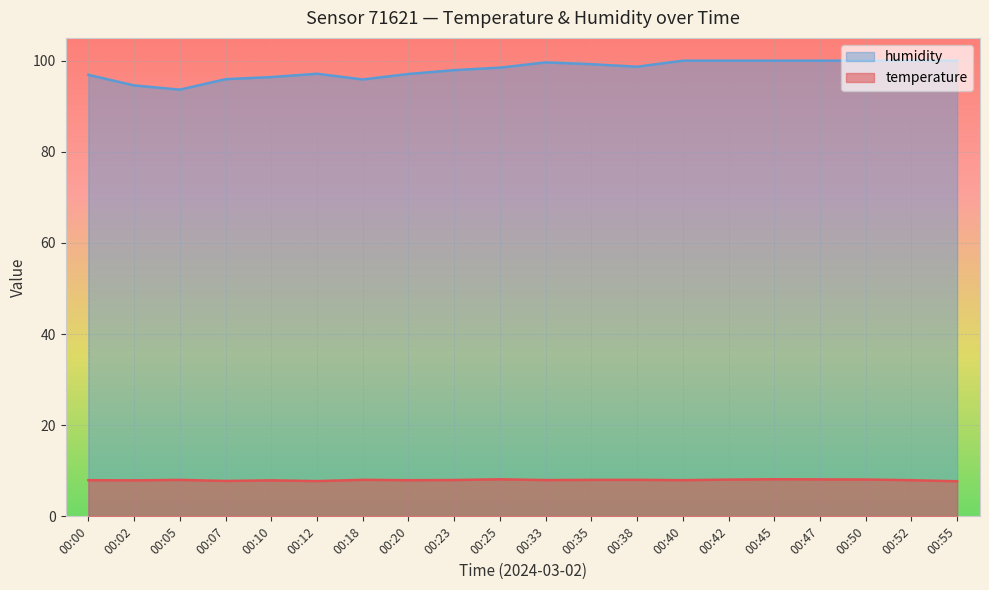

Reading right to left, what are all the values shown in this chart?

temperature: 7.7	7.9	8.1	8.1	8.1	8.1	7.9	8.0	8.0	8.0	8.1	8.0	7.9	8.0	7.7	7.9	7.8	8.0	7.9	7.9
humidity: 100.0	100.0	100.0	100.0	100.0	100.0	100.0	98.7	99.2	99.6	98.5	97.9	97.1	95.9	97.1	96.4	95.9	93.6	94.6	96.9